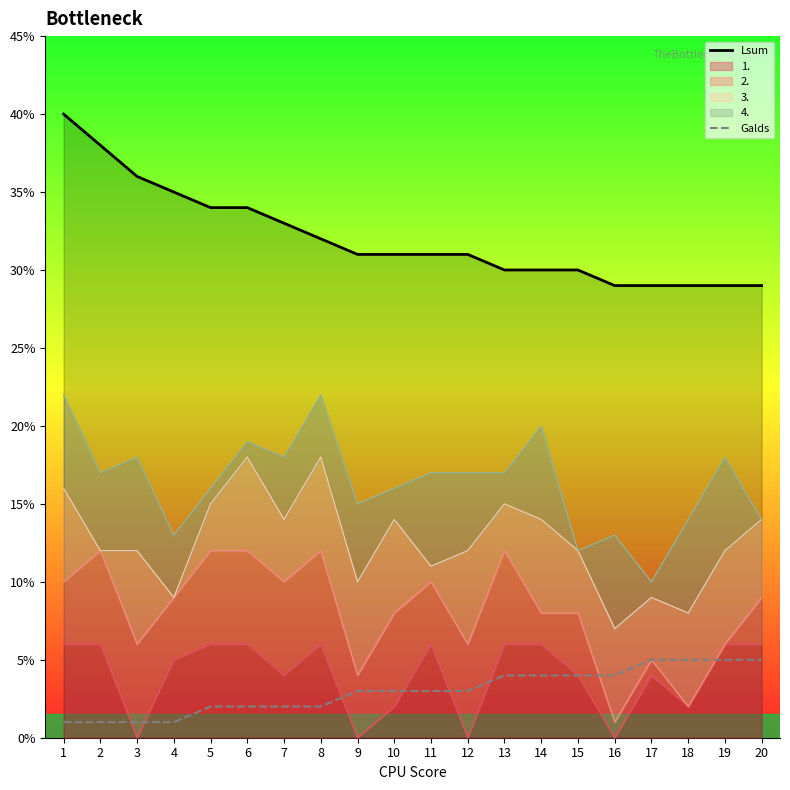

What is the difference between the maximum and minimum values in the Galds series?

4